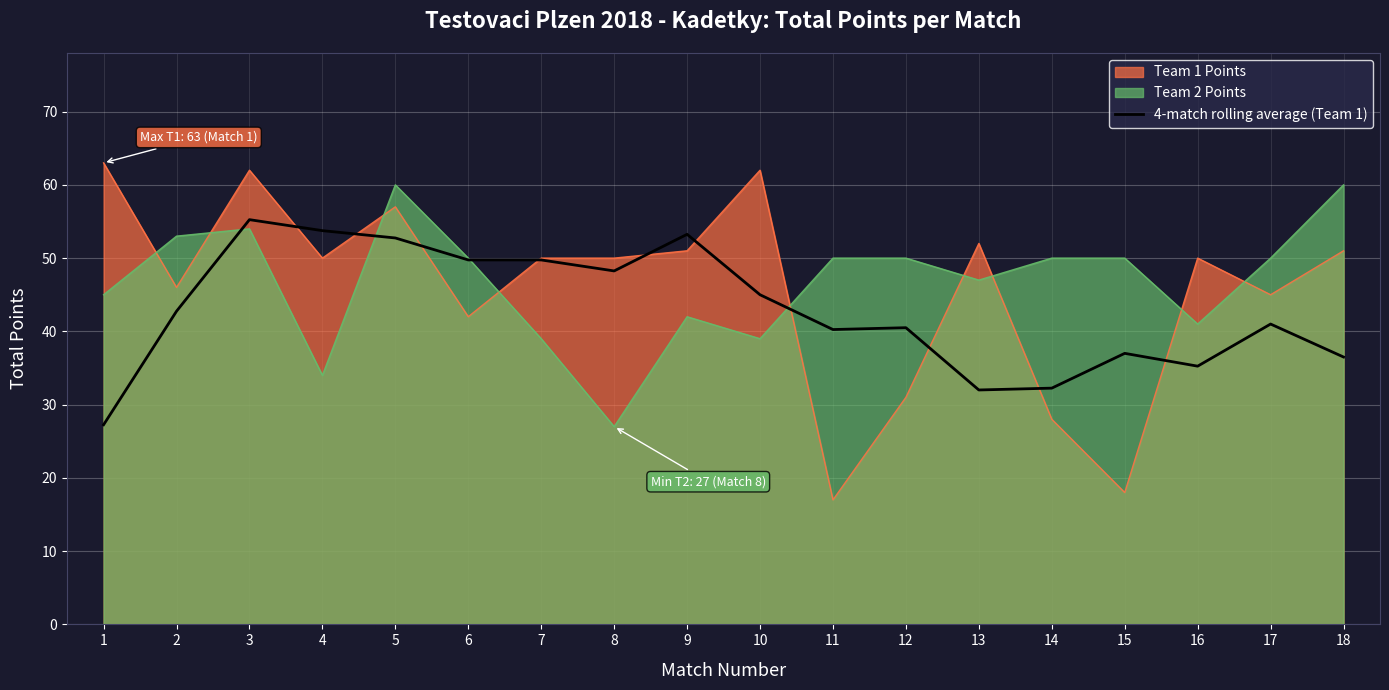

Rank the series at 15 from highest to lowest value.

Team 2 Points, 4-match rolling average (Team 1), Team 1 Points